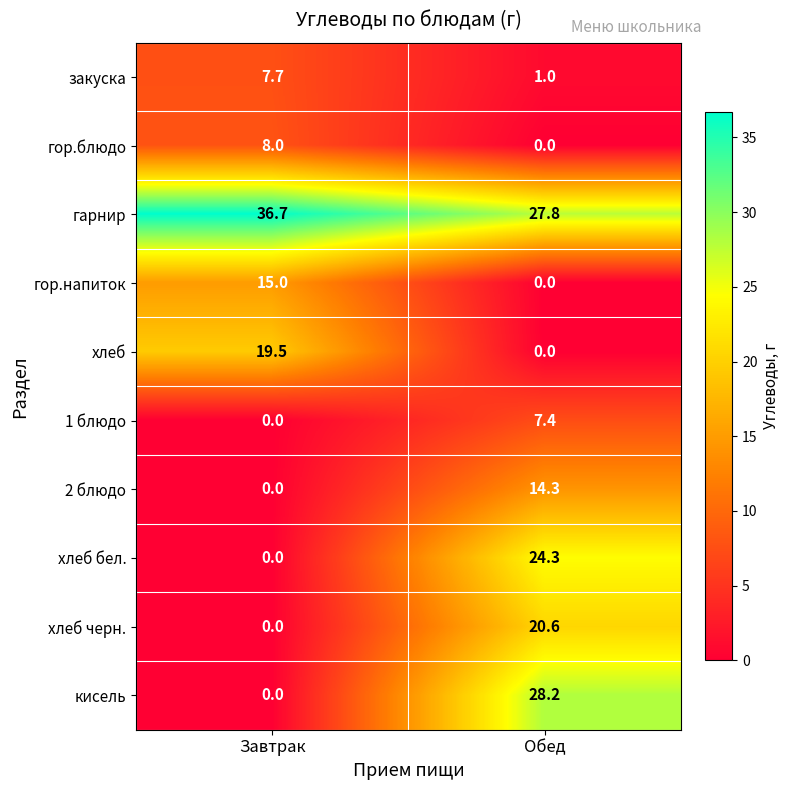

What is the difference between the maximum and minimum values in the закуска series?

6.7